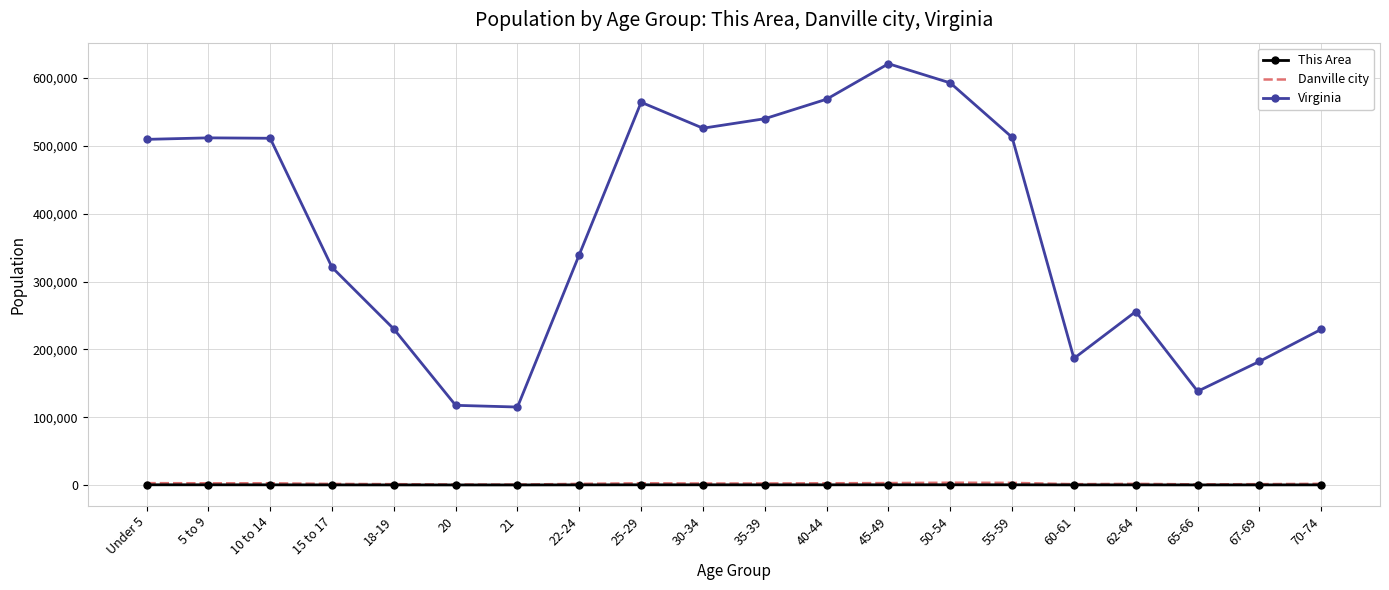

Which series has the largest total across all categories?

Virginia